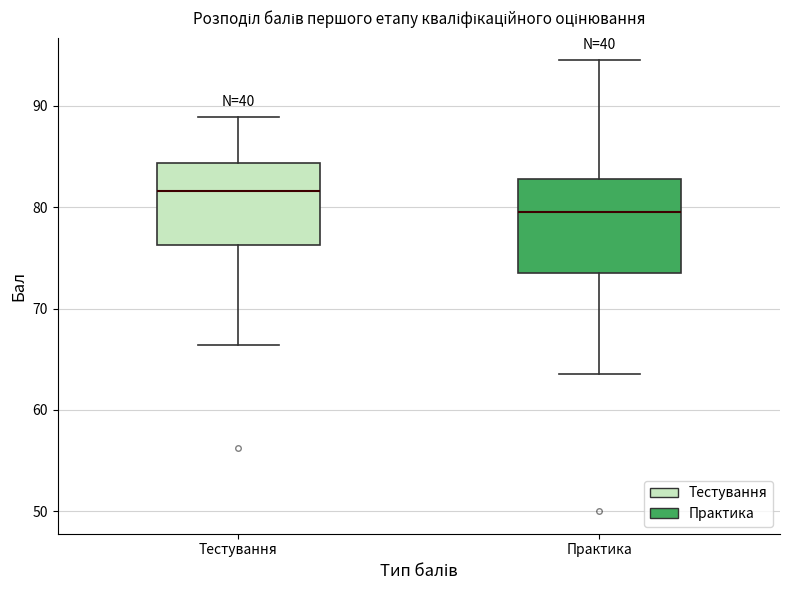

Reading left to right, transcribe this box plot: for each box, give where its median line is, the range the box spans, and where its two whiskers end, as read against the y-axis. The values are not printed on the chart, so give them approximately, as read against the axis.

Тестування: median 82, box 76 to 84, whiskers 66 to 89
Практика: median 80, box 74 to 83, whiskers 64 to 95